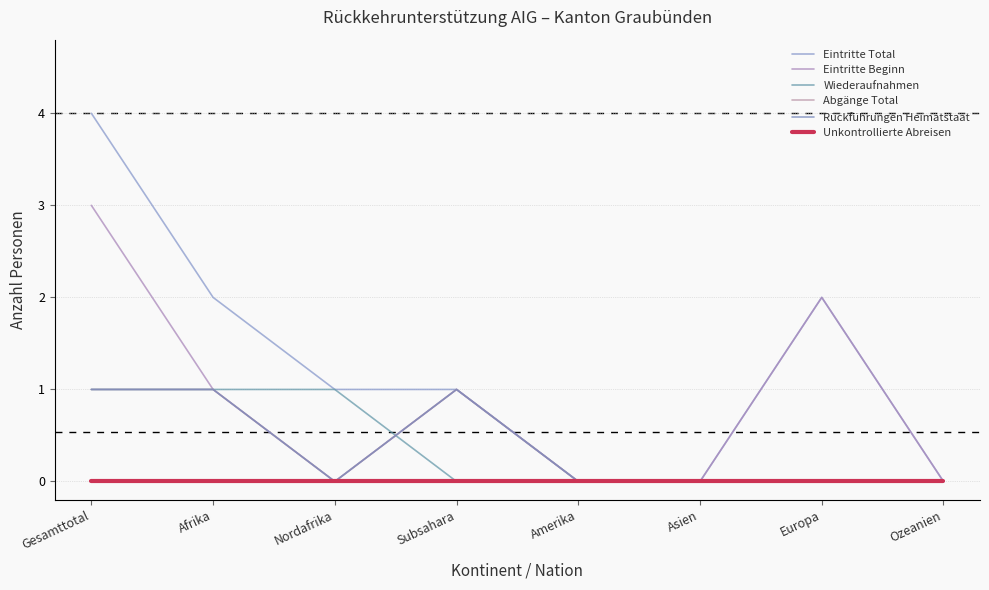

Reading left to right, what are all the values shown in this chart?

Eintritte Total: 4	2	1	1	0	0	2	0
Eintritte Beginn: 3	1	0	1	0	0	2	0
Wiederaufnahmen: 1	1	1	0	0	0	0	0
Abgänge Total: 1	1	0	1	0	0	0	0
Rückführungen Heimatstaat: 1	1	0	1	0	0	0	0
Unkontrollierte Abreisen: 0	0	0	0	0	0	0	0